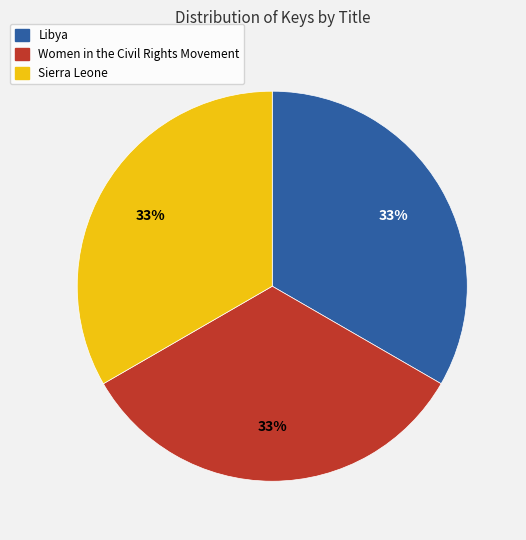

Is there a majority slice in this chart?

No